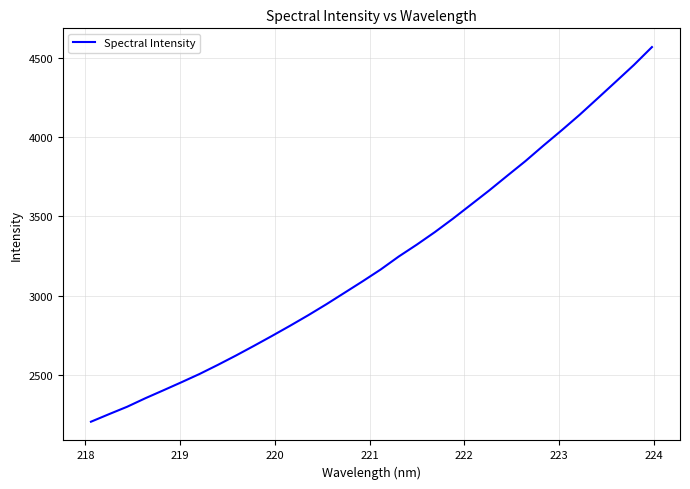

What is the difference between the maximum and minimum values?

2362.9